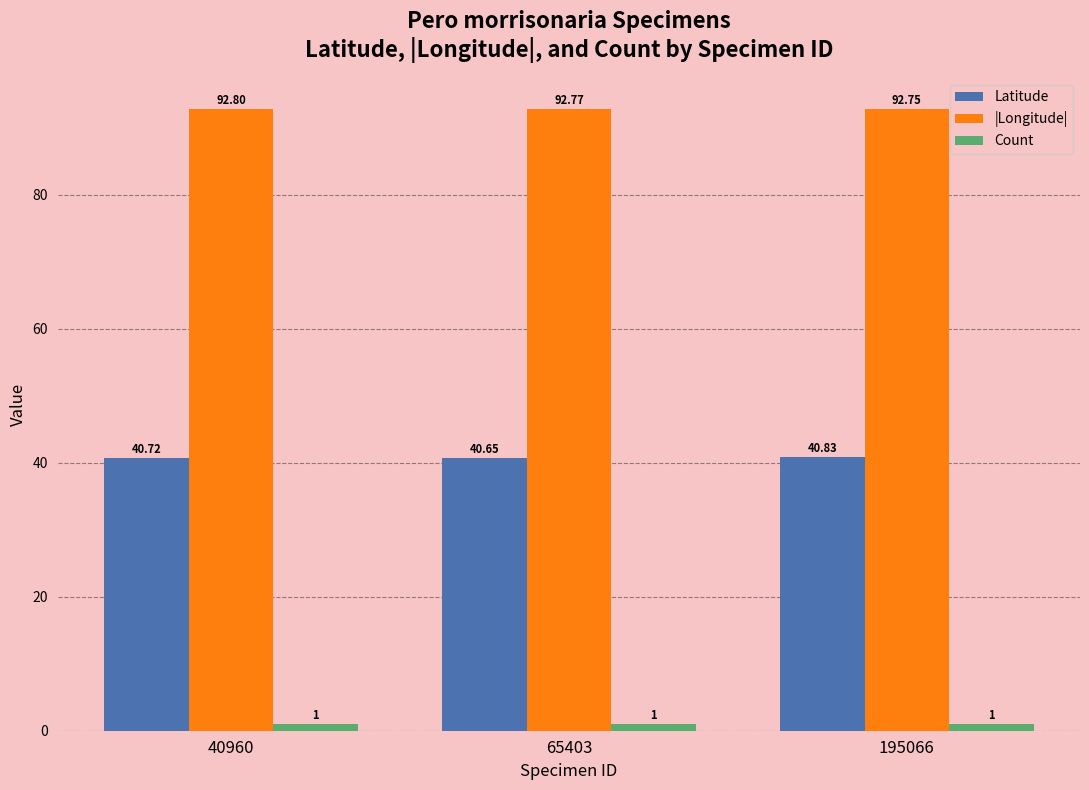

What is the total value across all series at 40960?

134.5